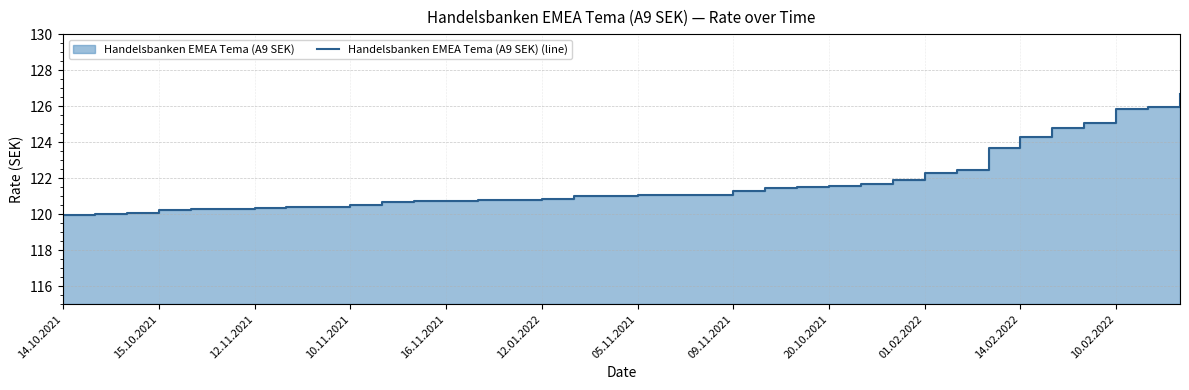

What is the value of the 24th point from the left?

121.5